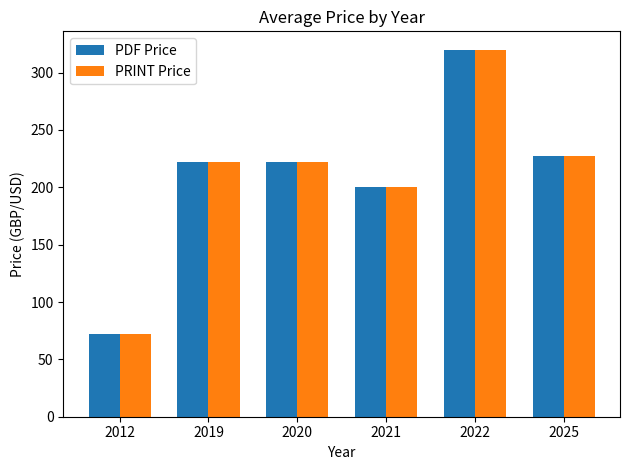

Are the bars grouped side by side (vs. stacked)?

Yes